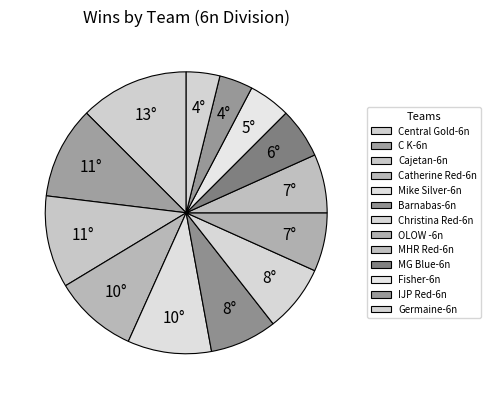

To the nearest percent, what is the average slice percentage?

8%